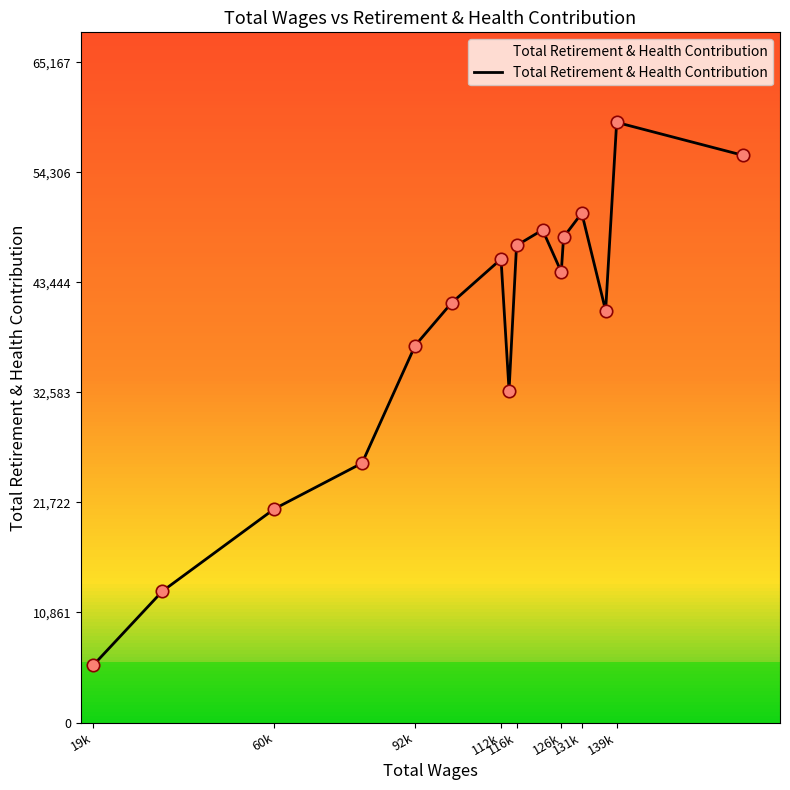

What is the smallest value displayed?

5655